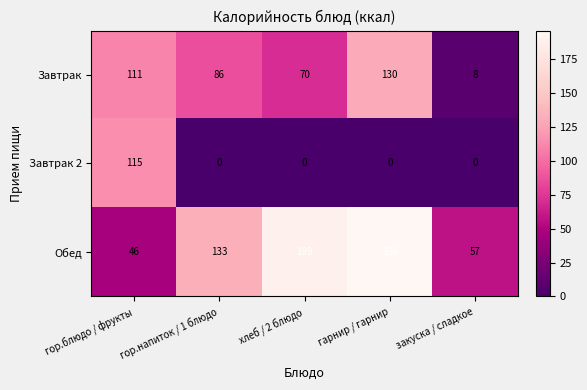

Rank the series by their maximum value, from lowest to highest.

Завтрак 2, Завтрак, Обед